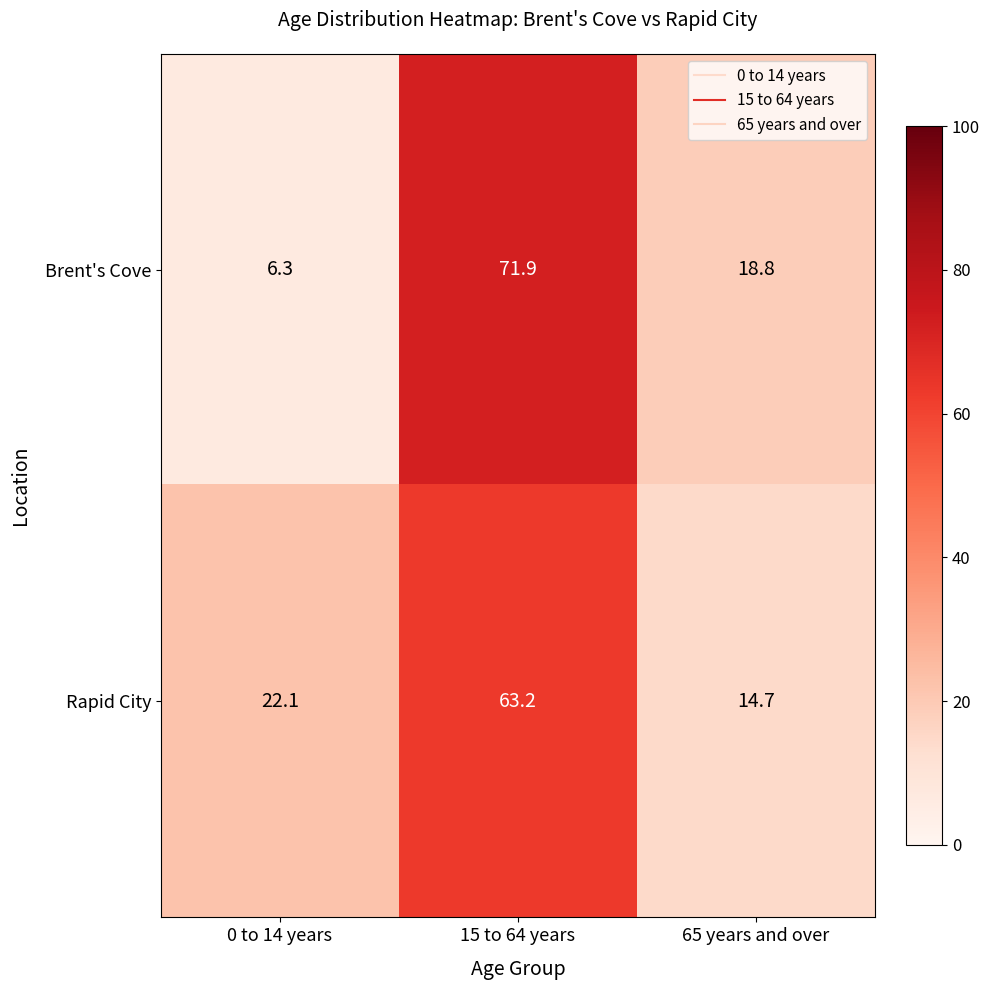

Rank the series at 15 to 64 years from highest to lowest value.

Brent's Cove, Rapid City